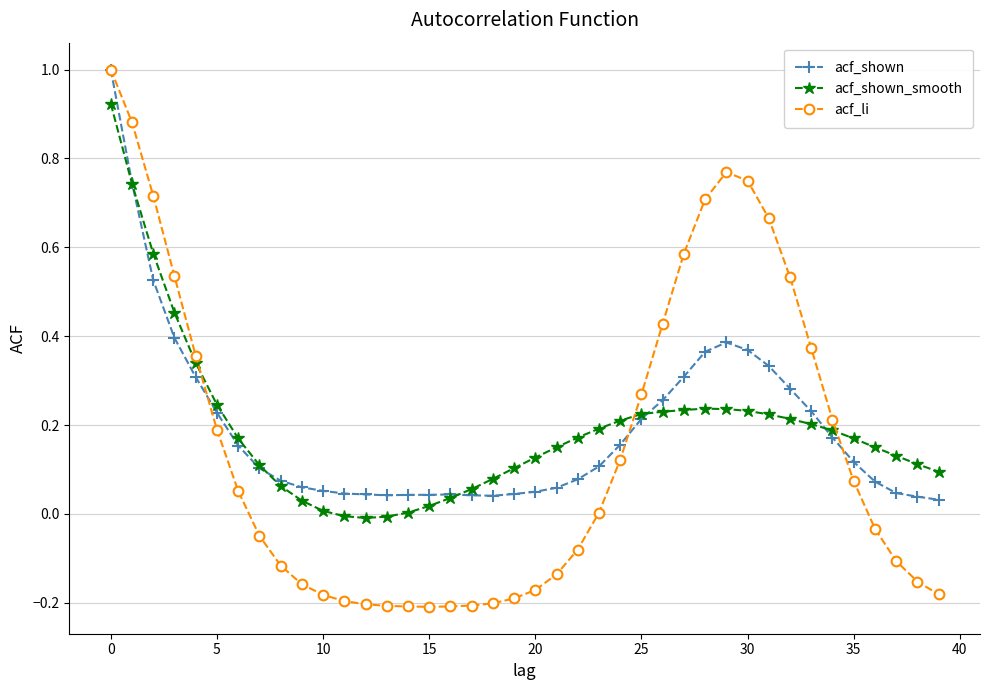

How many distinct data groups are displayed?

3